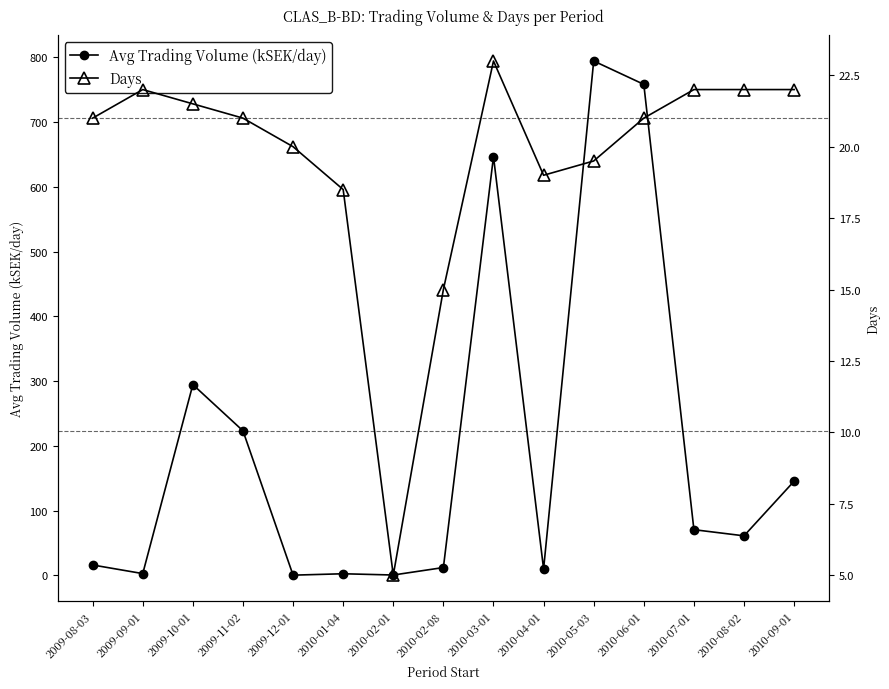

What is the minimum value for Days?

5.0